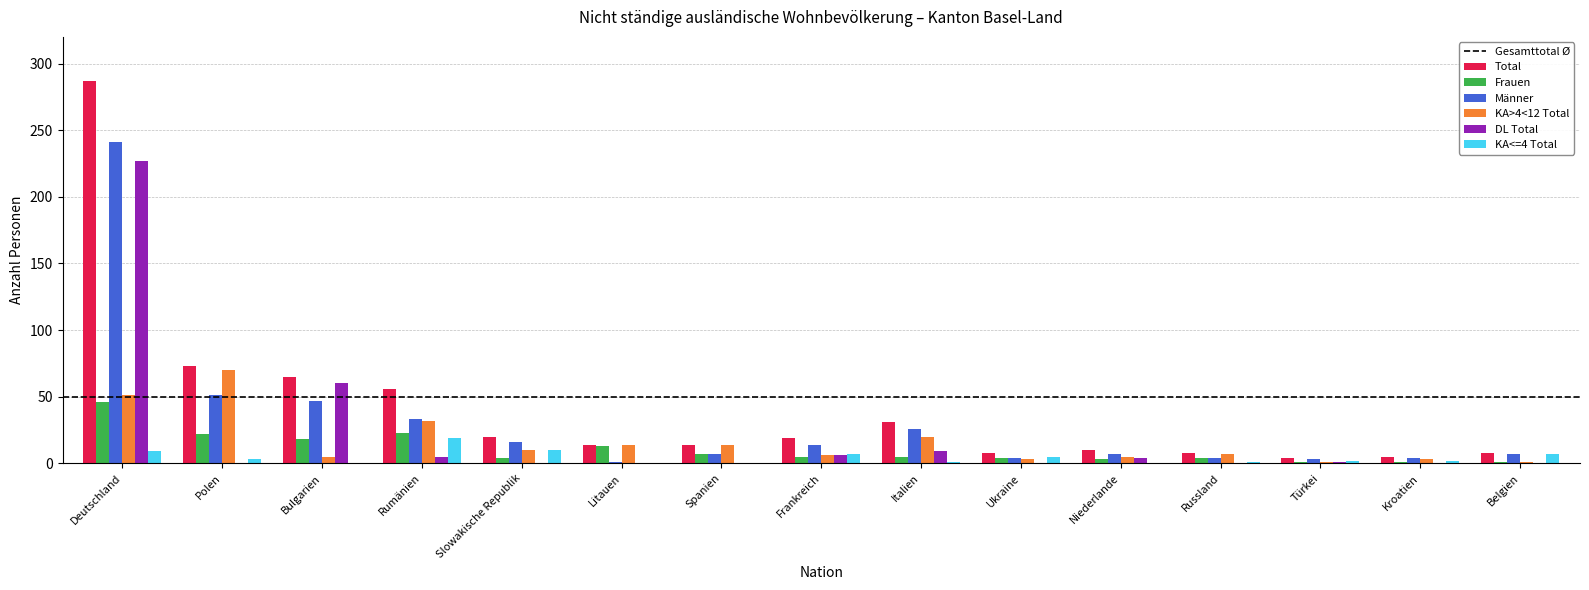

How many groups of bars are there?

15